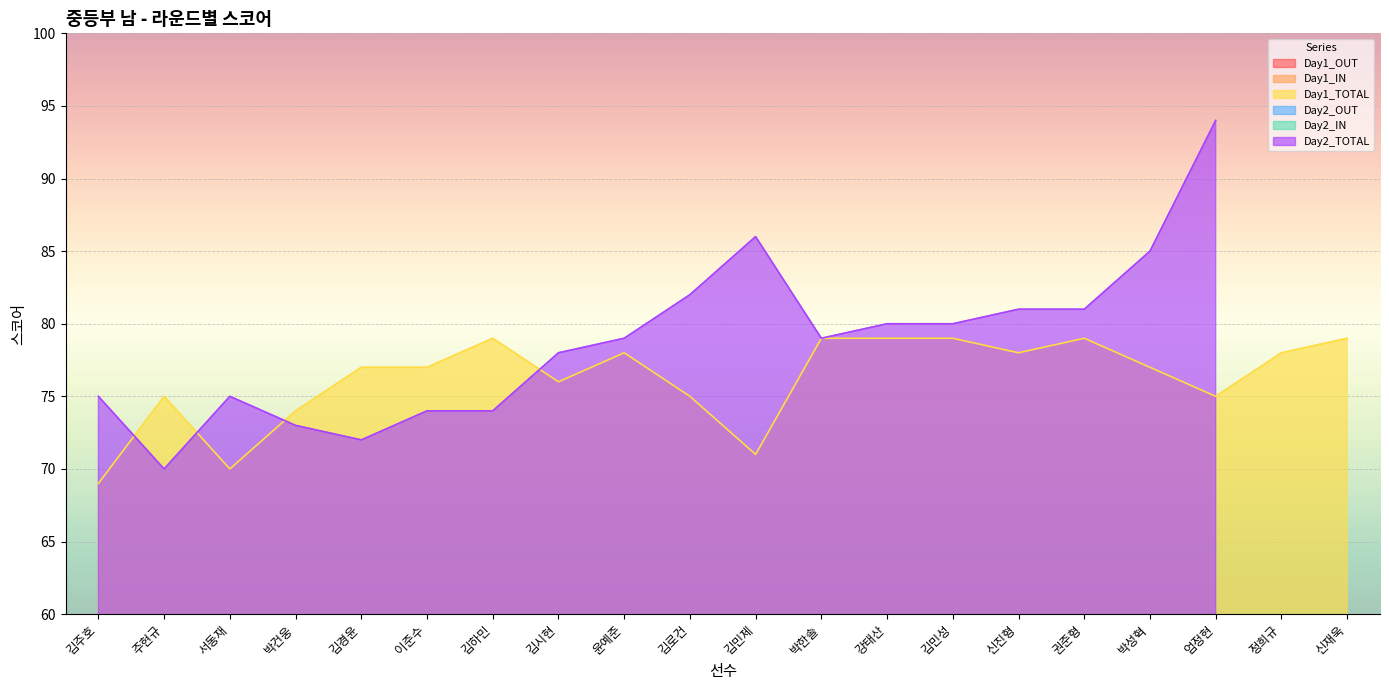

Is it true that Day1_TOTAL equals 114 at 엄정현?

False